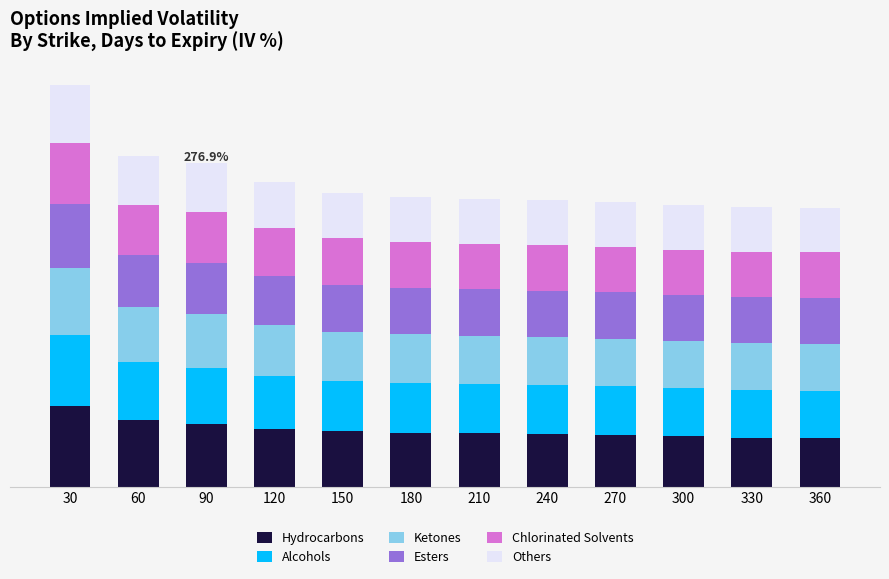

The value of Esters at 90 is 59.8. True or false?

False